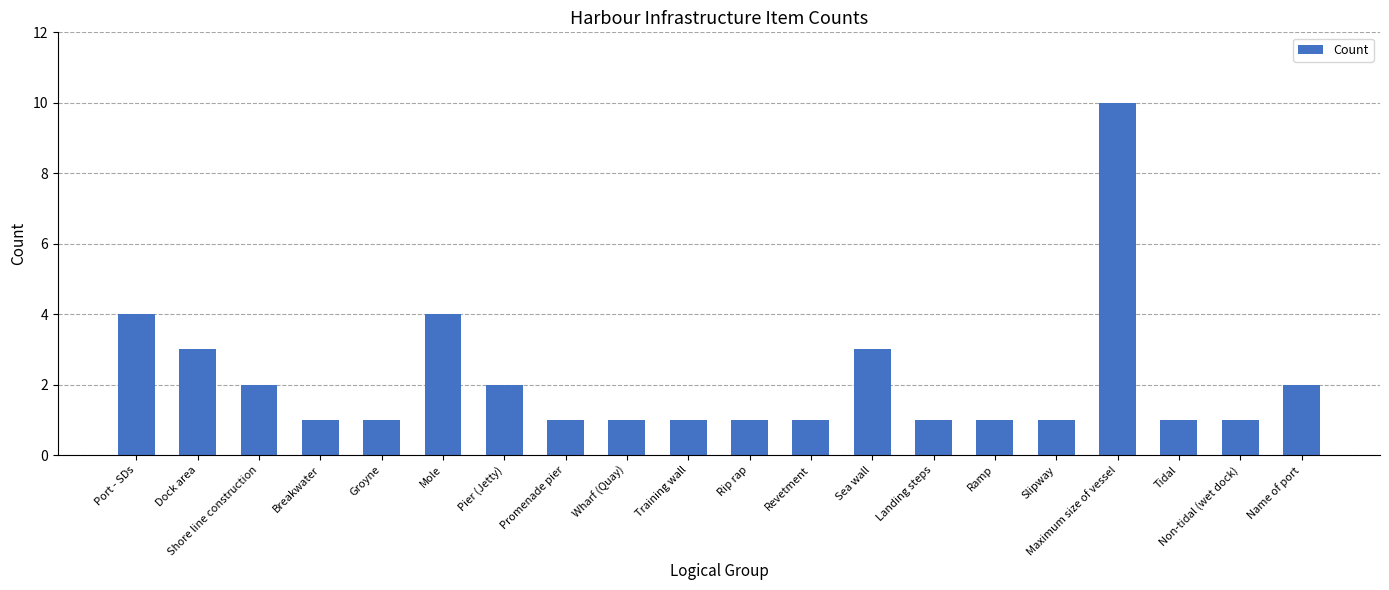

What is the label of the 16th bar from the right?

Groyne